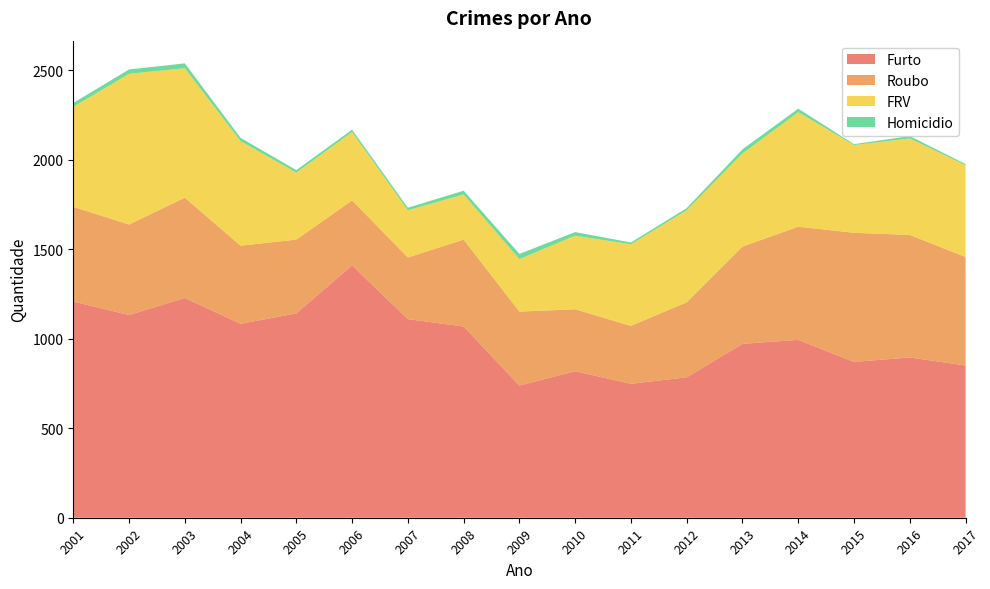

Reading right to left, what are all the values shown in this chart?

Furto: 2017=850	2016=895	2015=870	2014=993	2013=971	2012=784	2011=748	2010=818	2009=738	2008=1068	2007=1109	2006=1409	2005=1141	2004=1083	2003=1227	2002=1132	2001=1207
Roubo: 2017=606	2016=684	2015=721	2014=632	2013=543	2012=419	2011=323	2010=346	2009=413	2008=485	2007=344	2006=363	2005=412	2004=436	2003=560	2002=505	2001=529
FRV: 2017=513	2016=539	2015=490	2014=640	2013=520	2012=514	2011=456	2010=411	2009=293	2008=252	2007=264	2006=382	2005=374	2004=584	2003=723	2002=842	2001=558
Homicidio: 2017=6	2016=13	2015=5	2014=19	2013=23	2012=12	2011=10	2010=20	2009=29	2008=21	2007=14	2006=13	2005=14	2004=18	2003=27	2002=24	2001=22